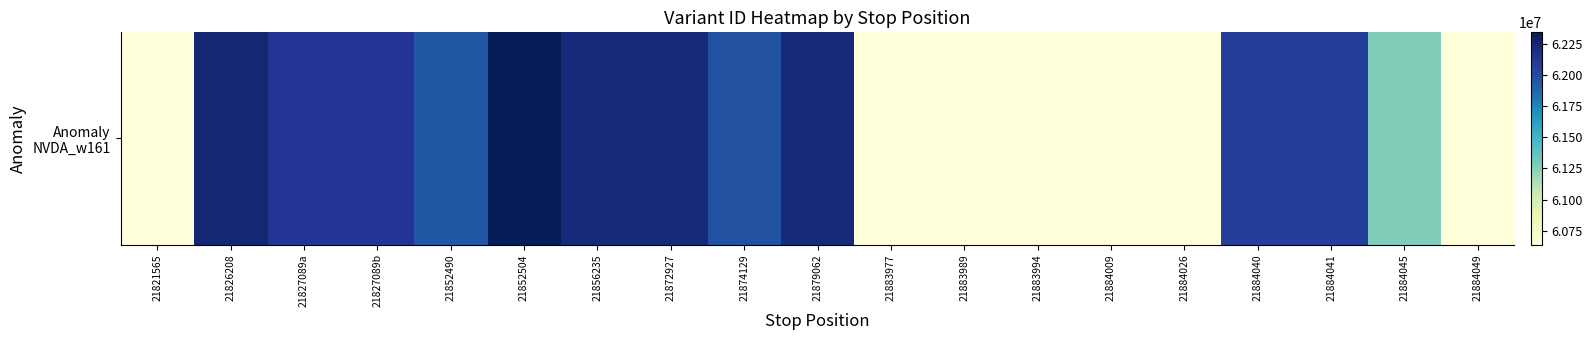

Approximately how many times larger is the value at 21884049 compared to 21884045?

1.0